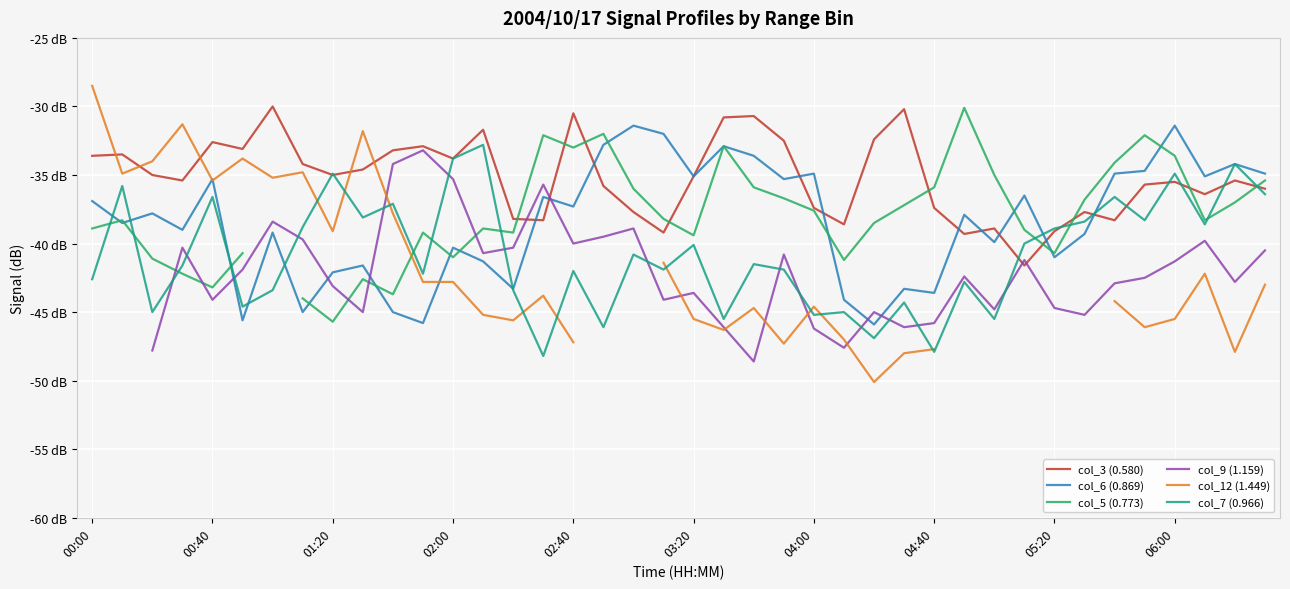

Which series ends up on top after the final intersection of col_5 (0.773) and col_6 (0.869)?

col_6 (0.869)